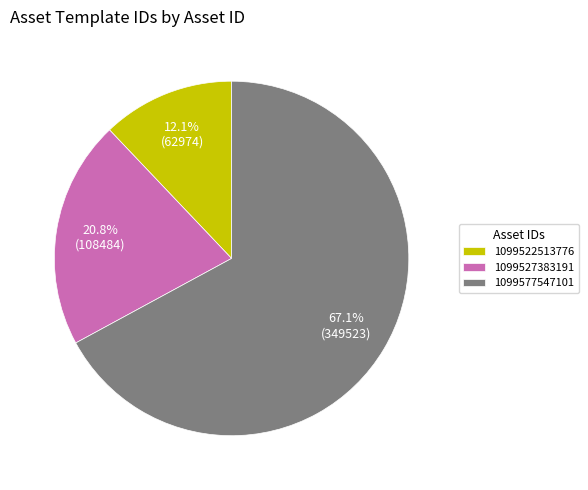

What portion of the pie excludes 1099522513776?

87.9%